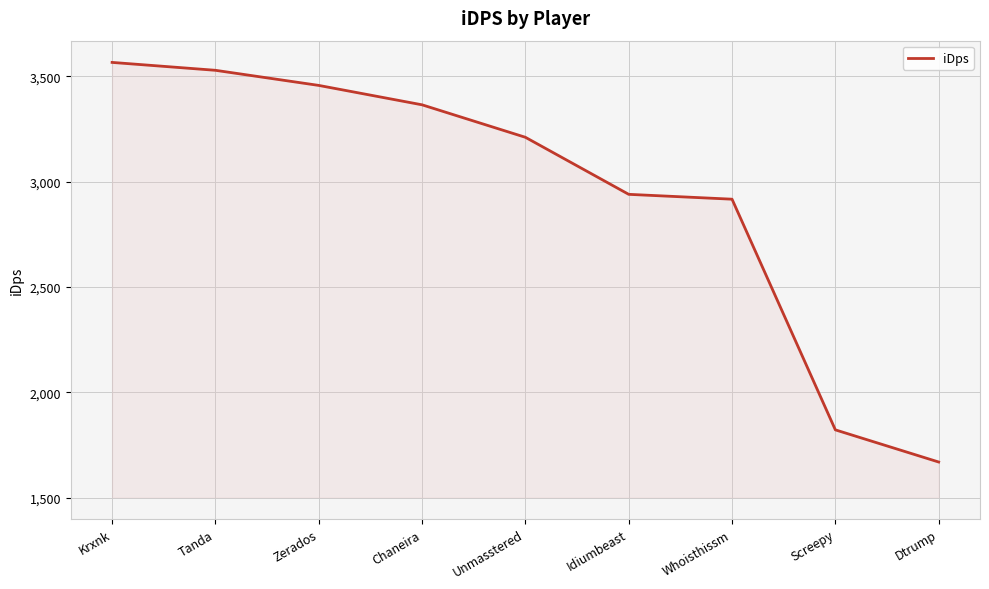

Which label corresponds to the largest value in the chart?

Krxnk